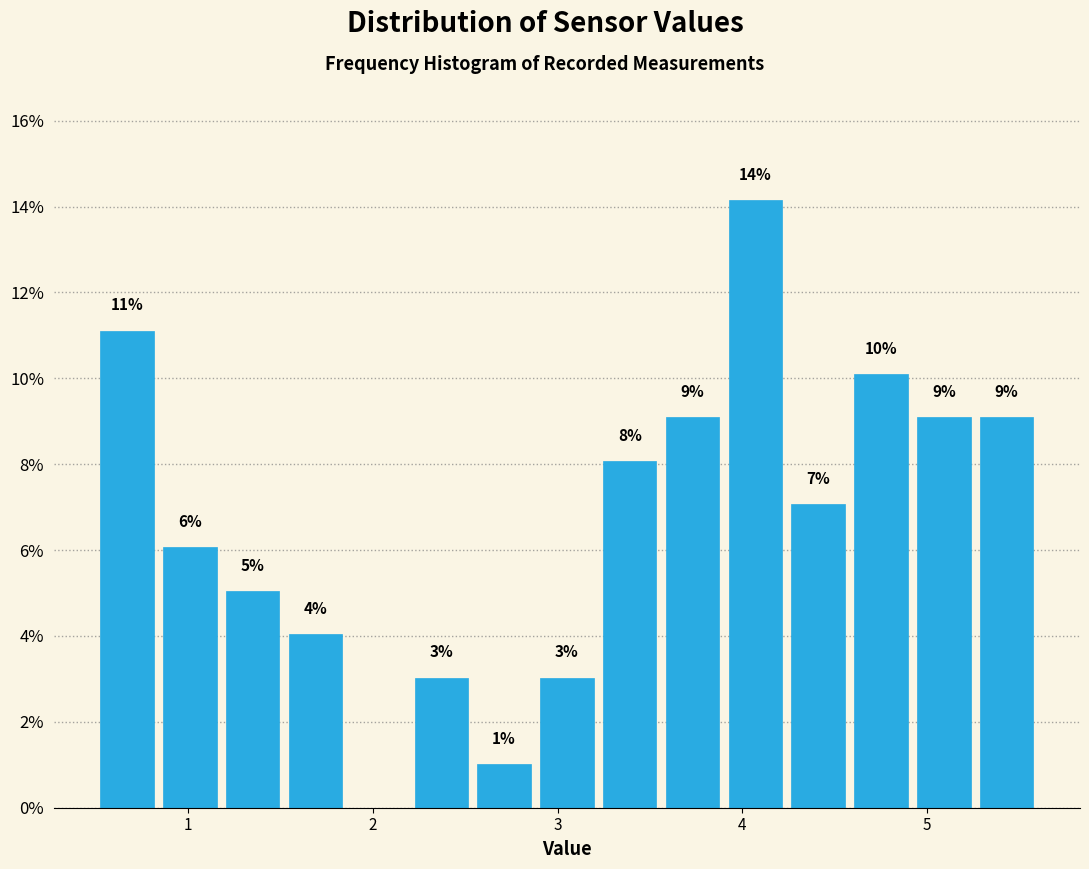

Read against the x-axis, roughly where is the centre of the tallest bar?

4.1